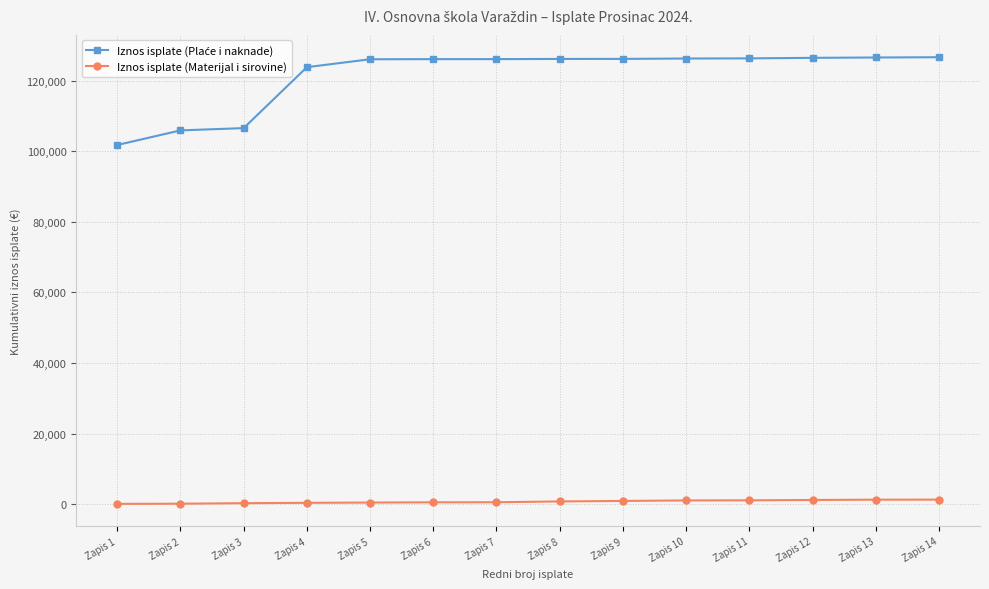

At how many categories does at least one series exceed 24020?

14